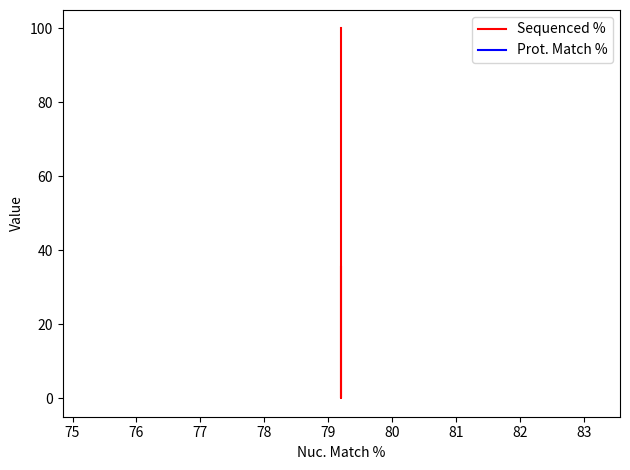

At 75, list the series in order from smallest to largest.

Sequenced %, Prot. Match %